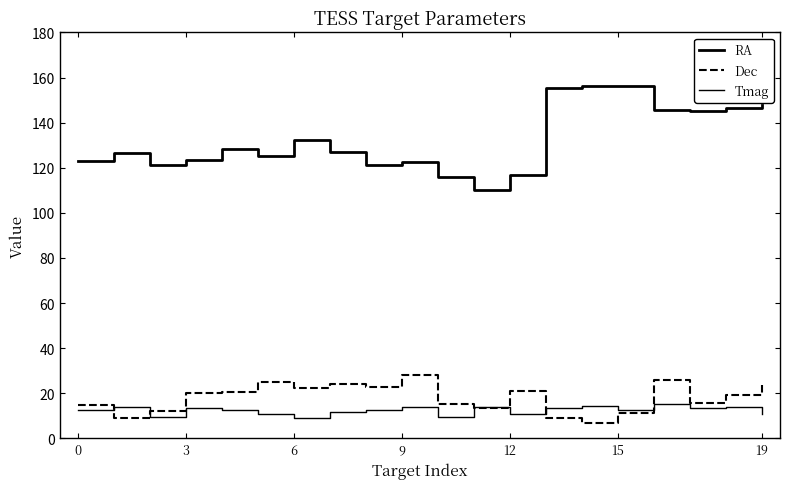

Reading right to left, list all the values displayed in this chart.

RA: 147.8	146.4	145.2	145.7	156.2	156.2	155.4	116.9	109.9	115.9	122.7	121.1	127.0	132.2	125.3	128.3	123.4	121.1	126.6	123.2
Dec: 23.7	19.1	15.7	26.0	11.1	6.6	9.2	21.1	13.4	15.3	28.1	22.8	24.2	22.2	24.9	20.5	19.9	12.1	9.2	14.6
Tmag: 10.8	14.1	13.4	15.1	12.4	14.2	13.3	10.7	14.0	9.6	13.7	12.8	11.9	8.9	10.7	12.7	13.3	9.6	14.1	12.6